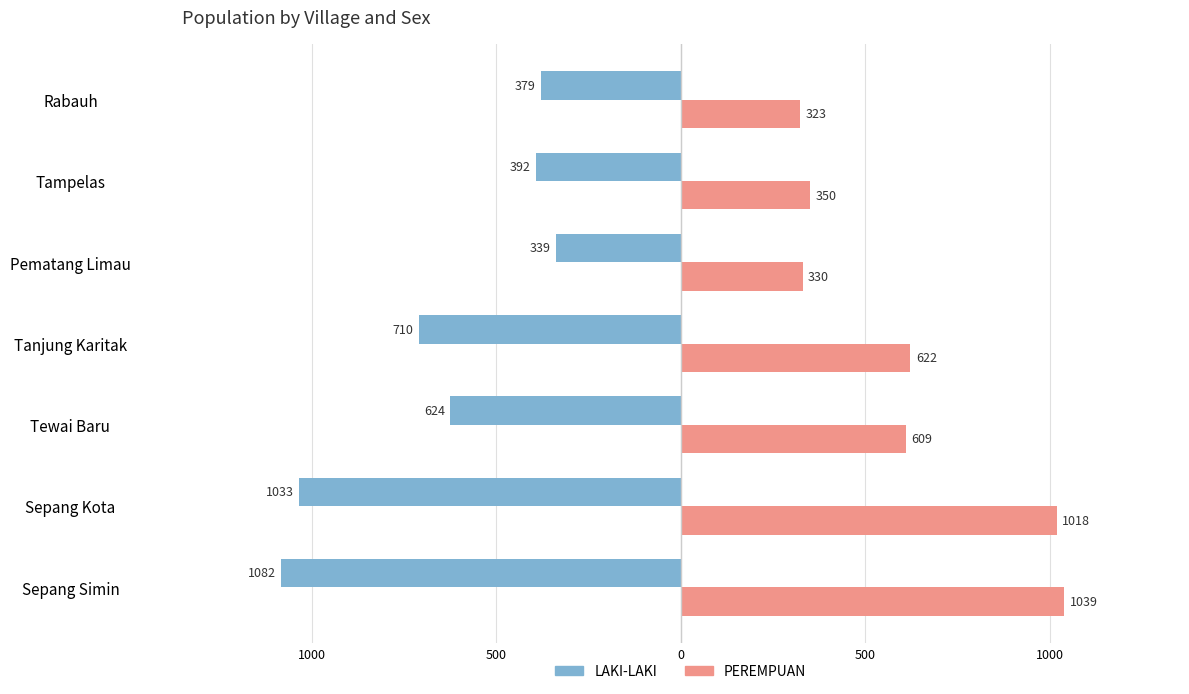

What are all the series names shown in the legend?

LAKI-LAKI, PEREMPUAN